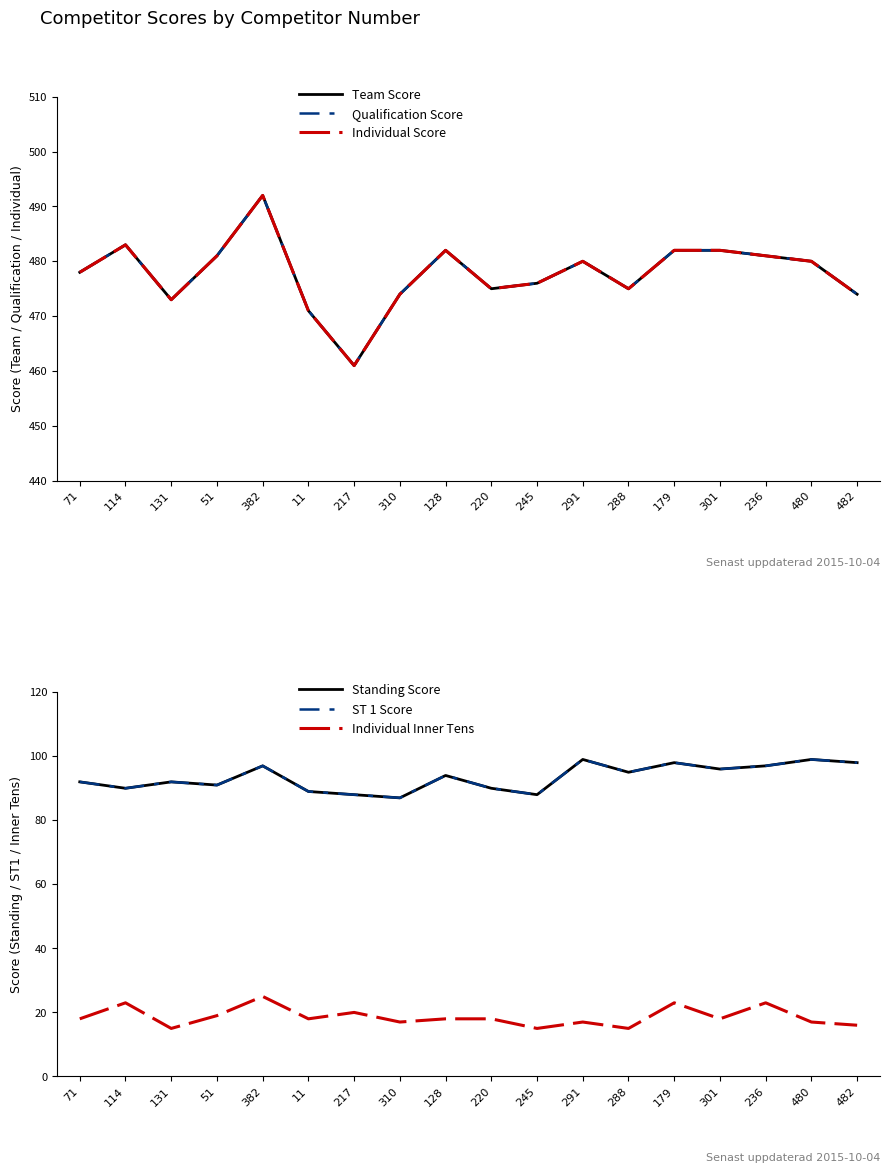

Is it true that Qualification Score equals 778 at 301?

False